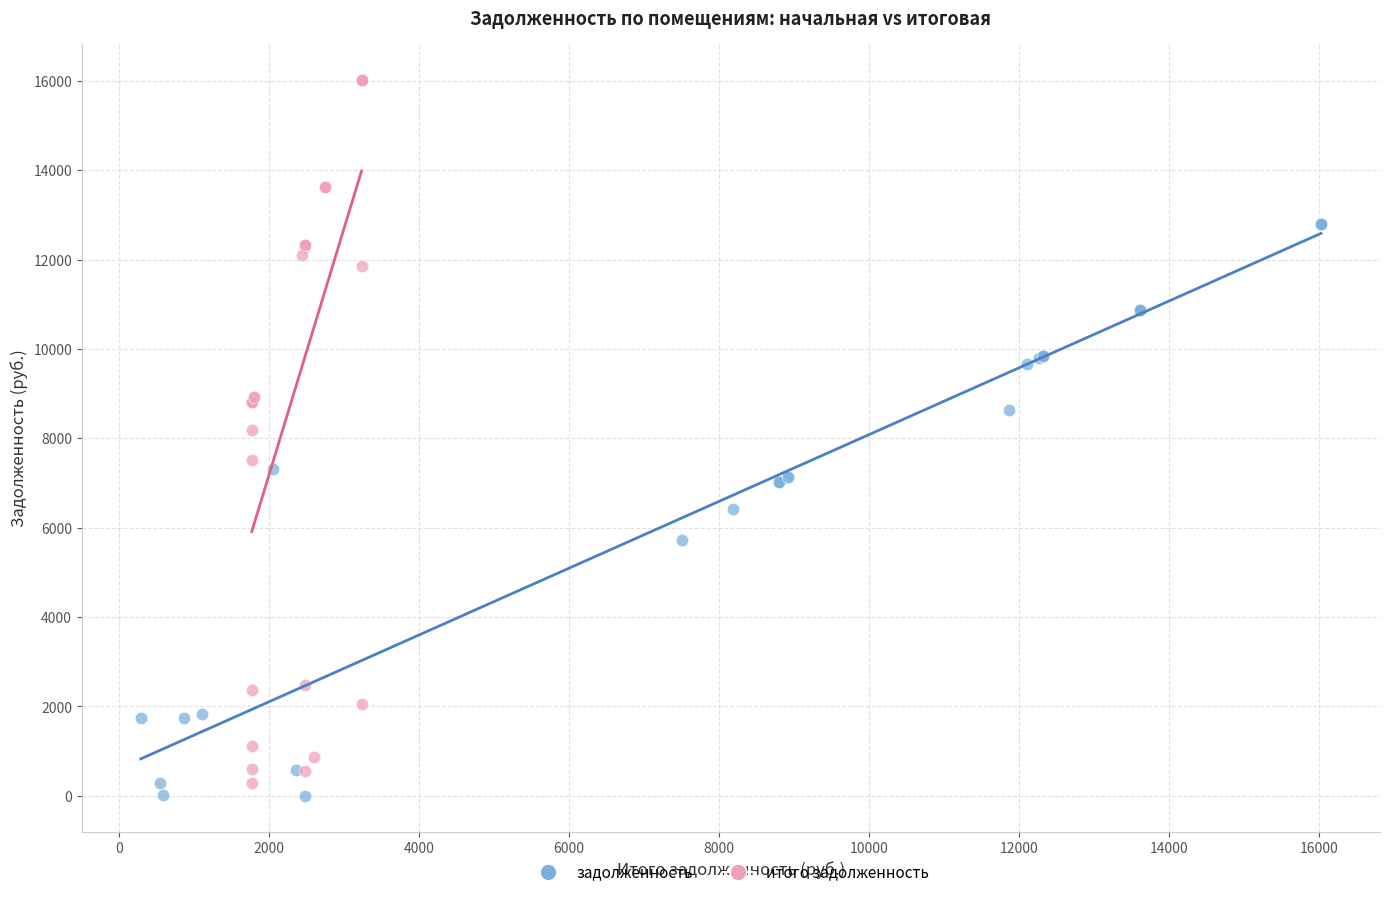

What are all the series names shown in the legend?

задолженность, итого задолженность